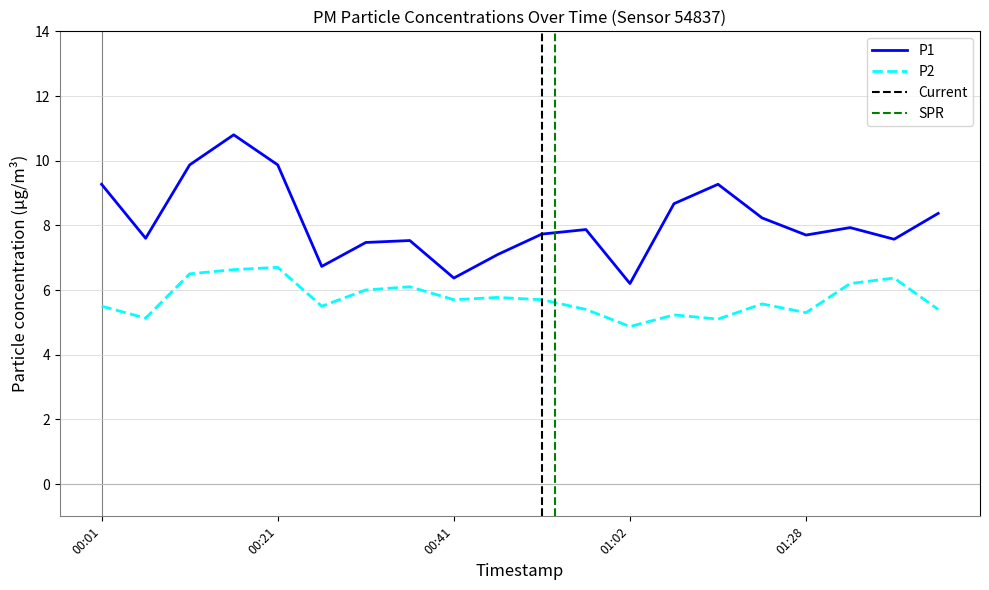

What position from the left is 00:16?

4